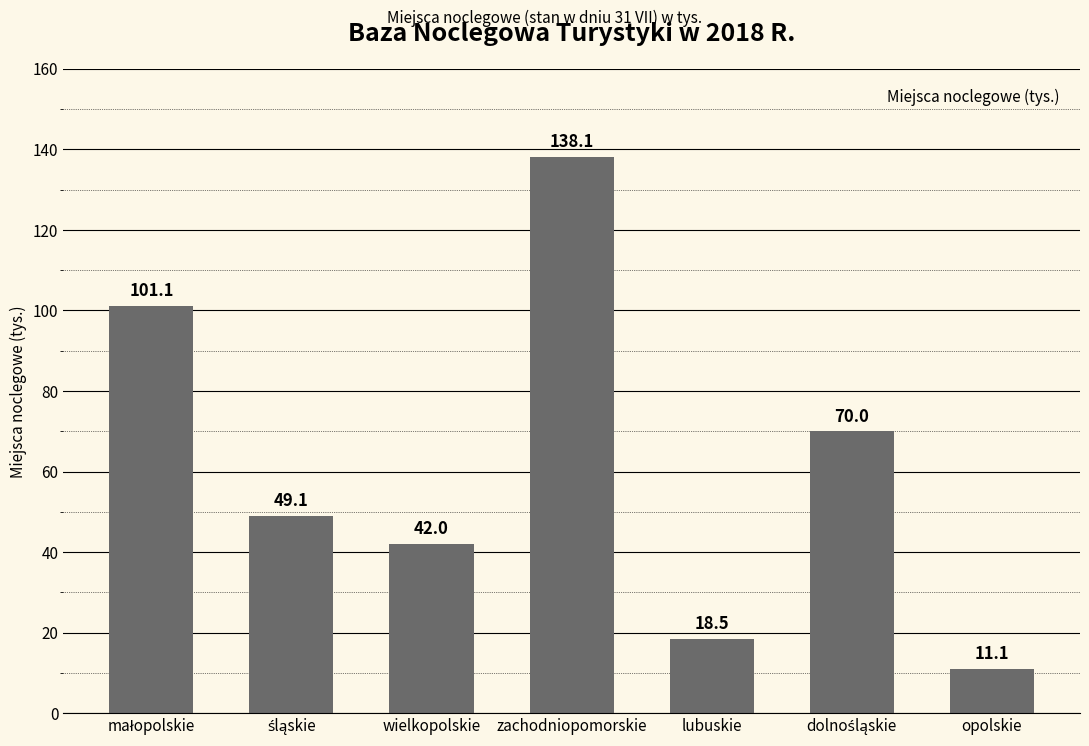

Which has a higher value, zachodniopomorskie or opolskie?

zachodniopomorskie